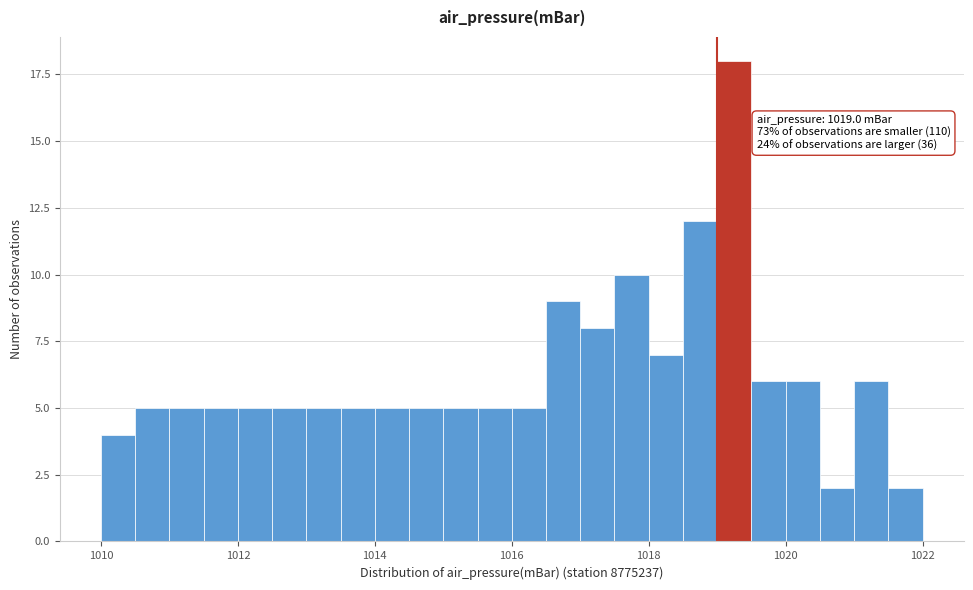

Read against the x-axis, roughly where is the centre of the tallest bar?

1019.2